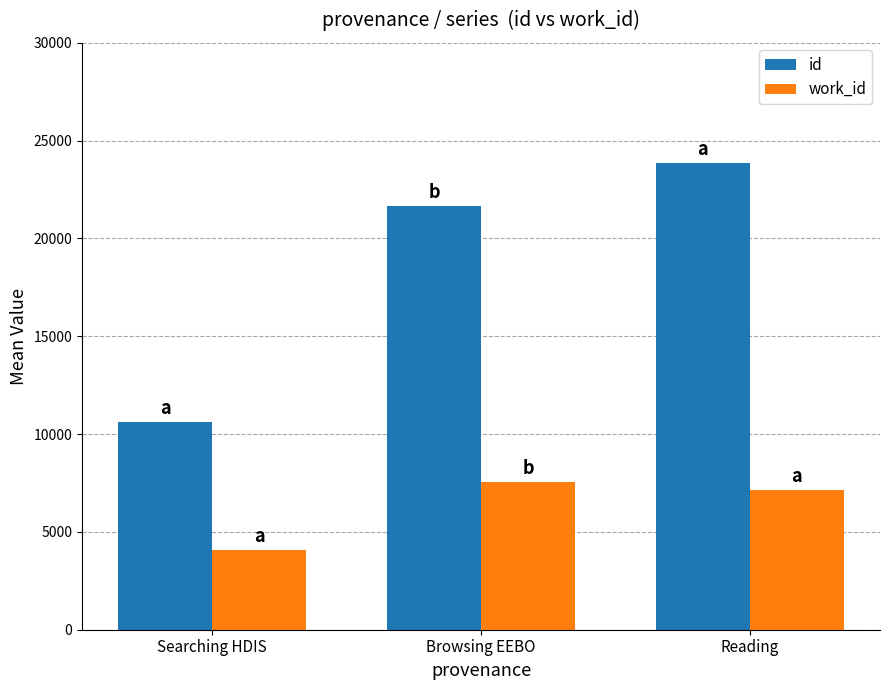

Reading left to right, extract all data points from this chart.

id: Searching HDIS=10638.3	Browsing EEBO=21643.5	Reading=23861.0
work_id: Searching HDIS=4098.3	Browsing EEBO=7531.8	Reading=7163.0